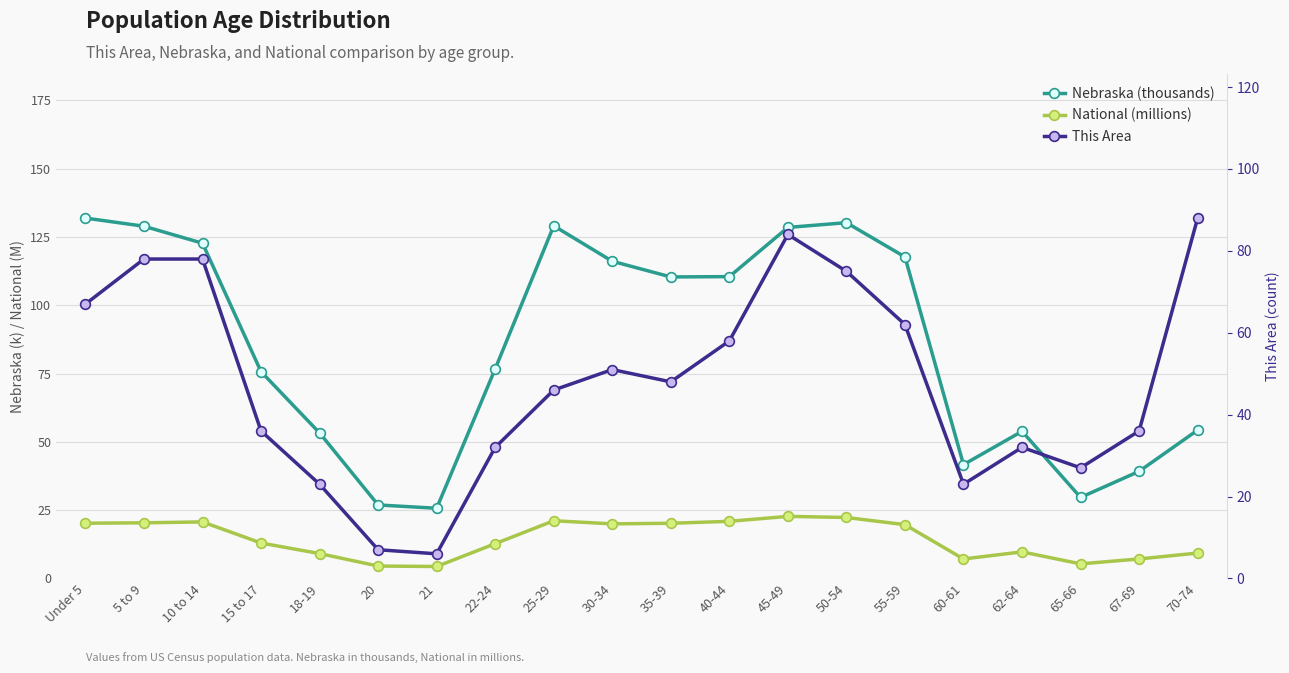

At which category does Nebraska (thousands) reach its first local valley?

21